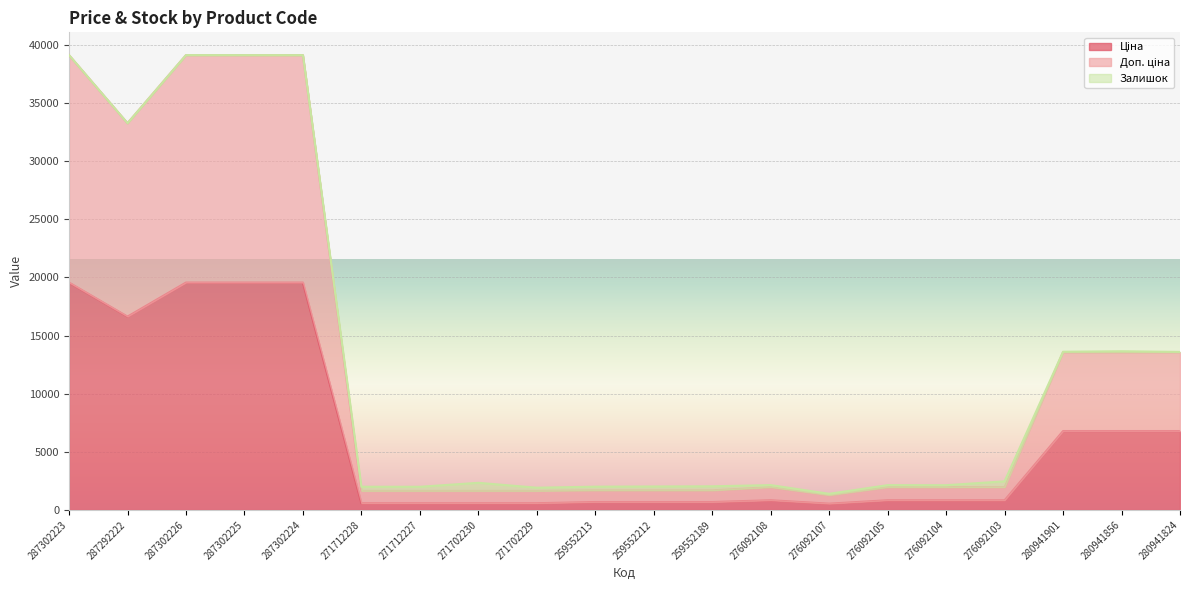

How many interior local valleys does the Доп. ціна series have?

5